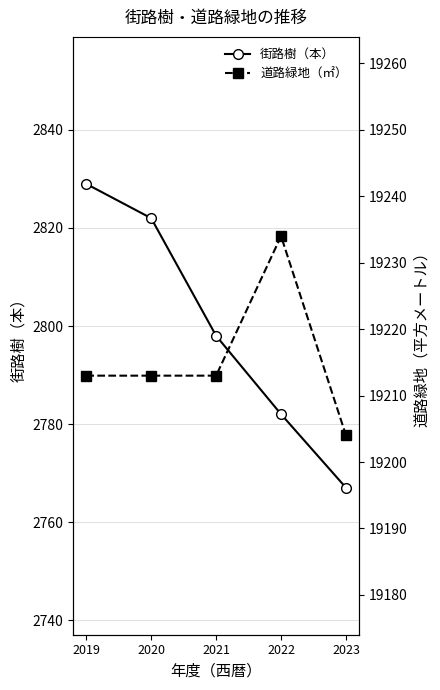

Rank the series by their average value, from highest to lowest.

道路緑地（㎡）, 街路樹（本）